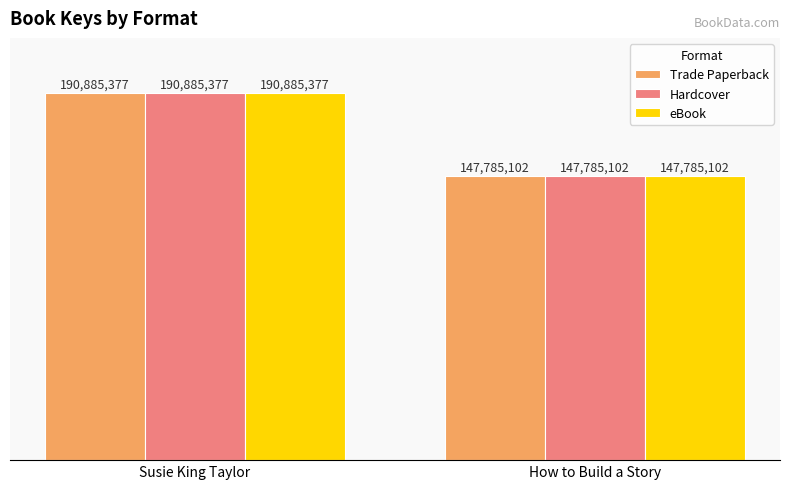

What is the difference between the Hardcover values at How to Build a Story and Susie King Taylor?

43100275